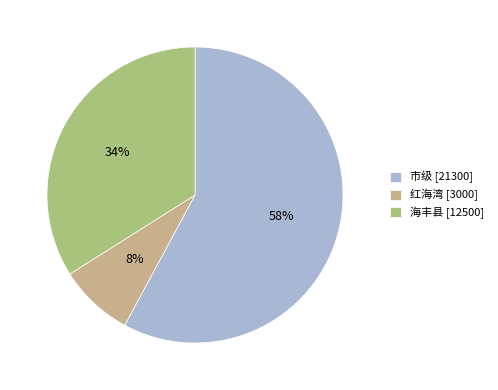

Rank the categories by value from lowest to highest.

红海湾, 海丰县, 市级